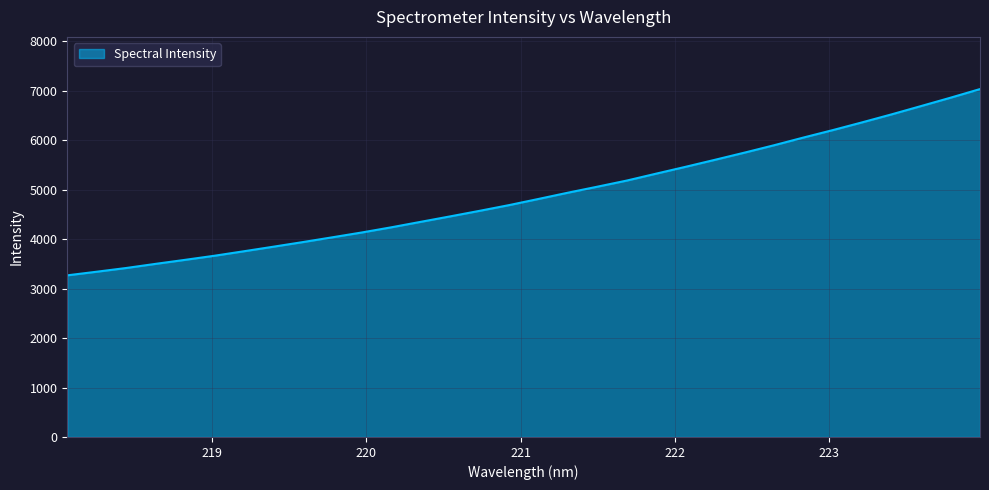

Count the number of data series in this chart.

1